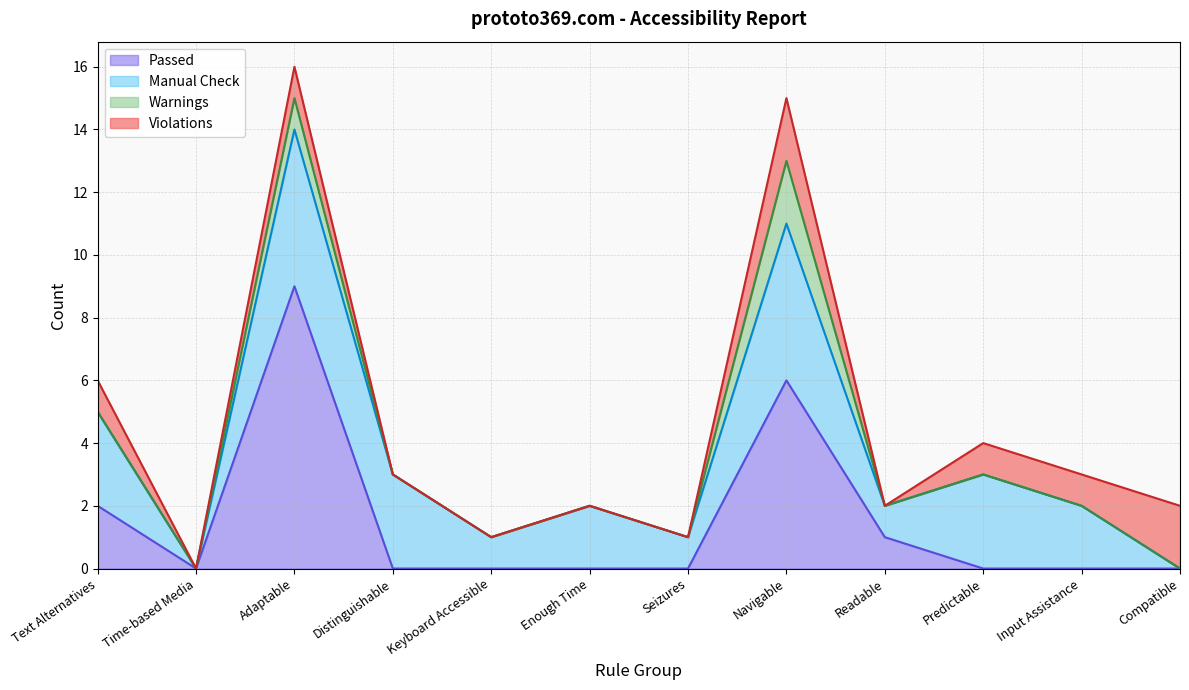

Is the value of Manual Check at Compatible greater than the value of Passed at Keyboard Accessible?

No